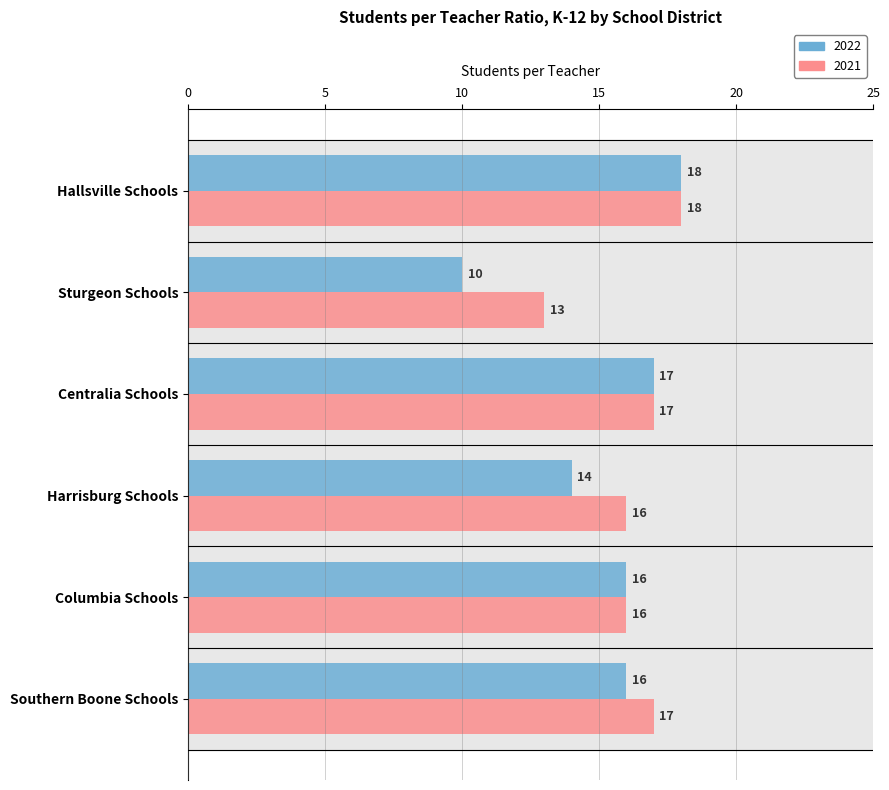

What is the average value of the 2021 series?

16